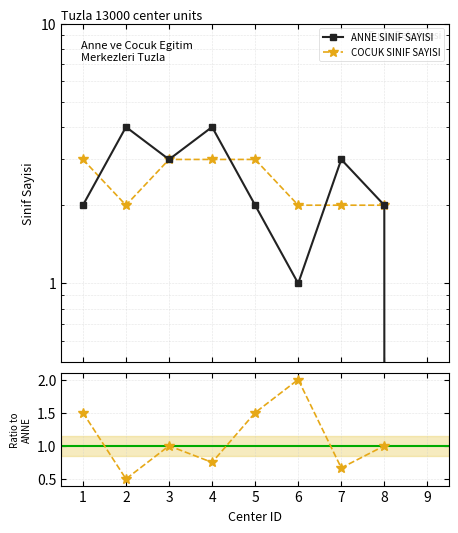

Is the value of ANNE SINIF SAYISI at 8 greater than the value of COCUK SINIF SAYISI at 6?

No